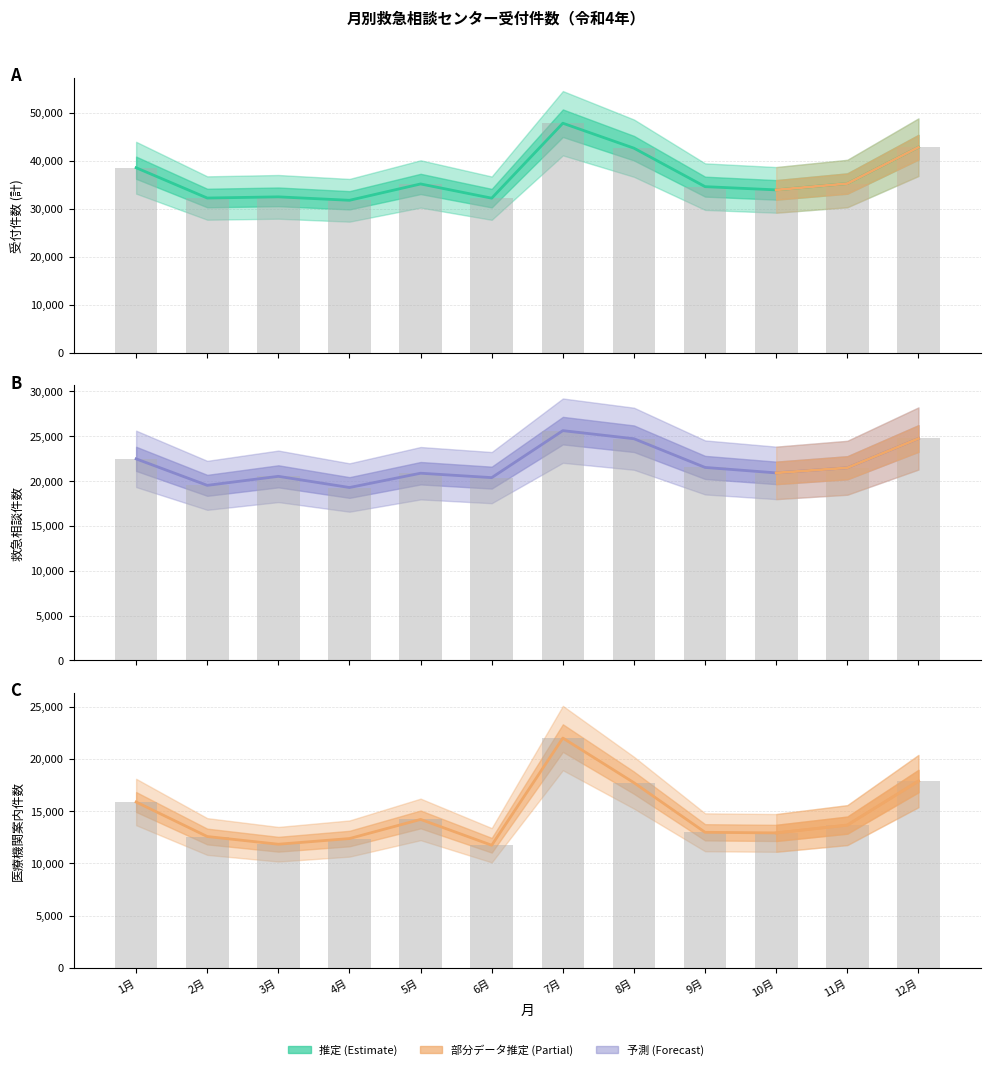

Which label corresponds to the largest value in the chart?

7月